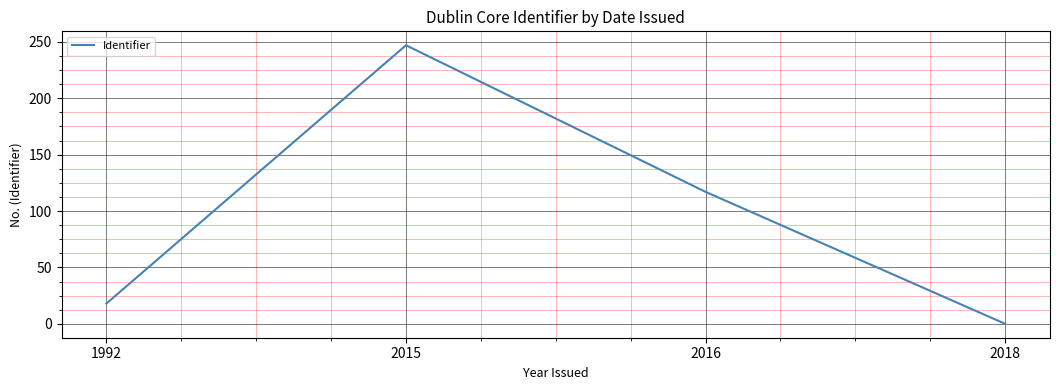

List the labels in order of value, smallest first.

2018, 1992, 2016, 2015